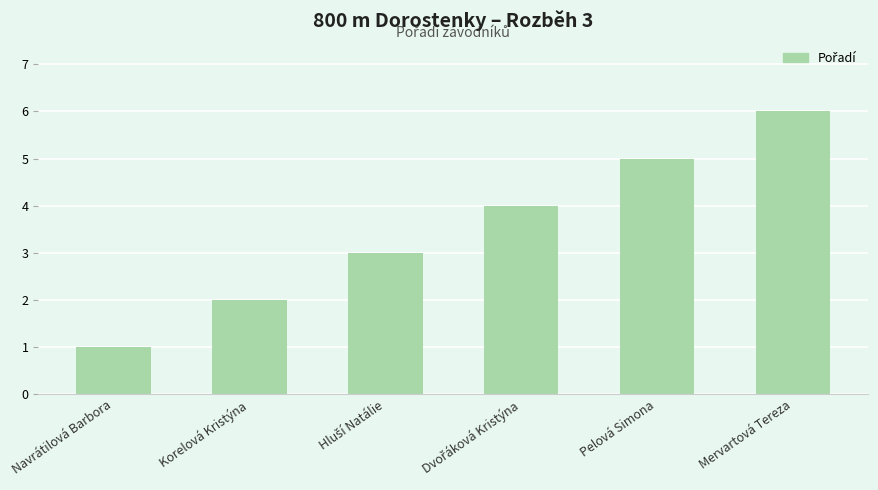

Which has a higher value, Pelová Simona or Navrátilová Barbora?

Pelová Simona